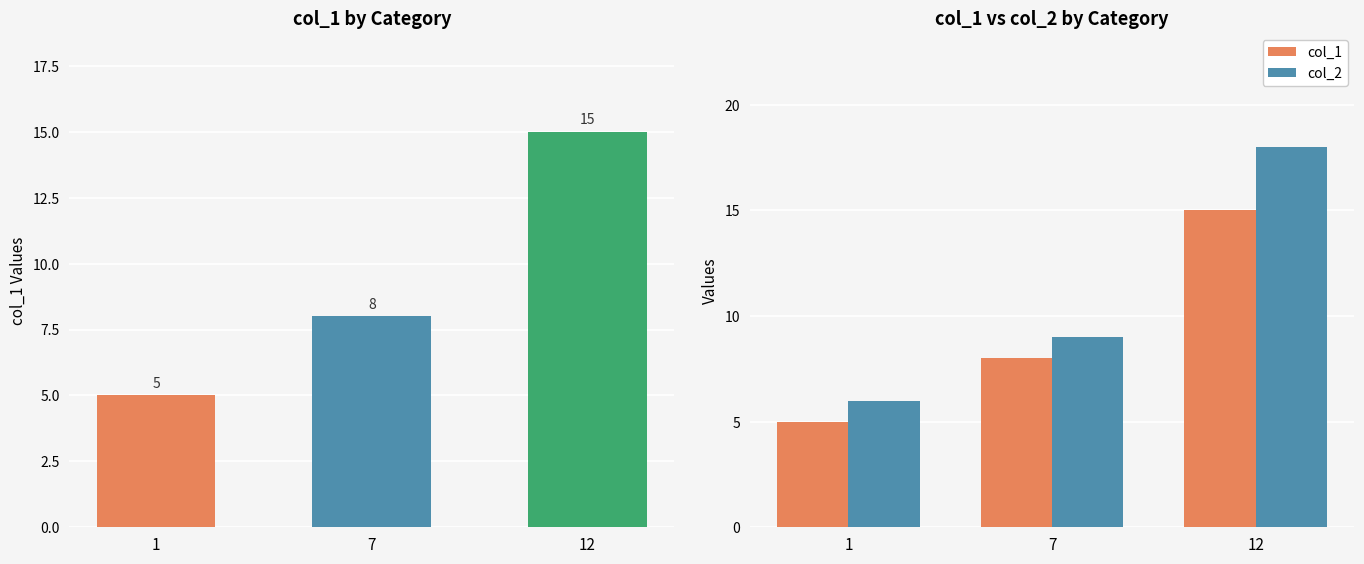

Which series changed the most between 1 and 12?

col_2